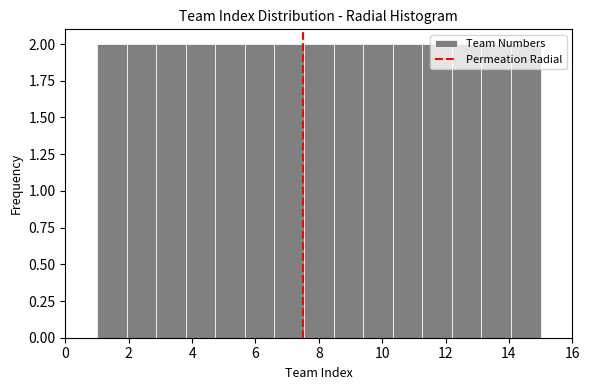

Reading left to right, list every bar in this chart as the range it spans on the x-axis followed by its height. Neither the bar edges nor the heights are printed on the chart, so give them approximately, as read against the axes.

1.0 to 2.0: 2
2.0 to 2.8: 2
2.8 to 3.8: 2
3.8 to 4.8: 2
4.8 to 5.6: 2
5.6 to 6.6: 2
6.6 to 7.6: 2
7.6 to 8.4: 2
8.4 to 9.4: 2
9.4 to 10.4: 2
10.4 to 11.2: 2
11.2 to 12.2: 2
12.2 to 13.2: 2
13.2 to 14.0: 2
14.0 to 15.0: 2